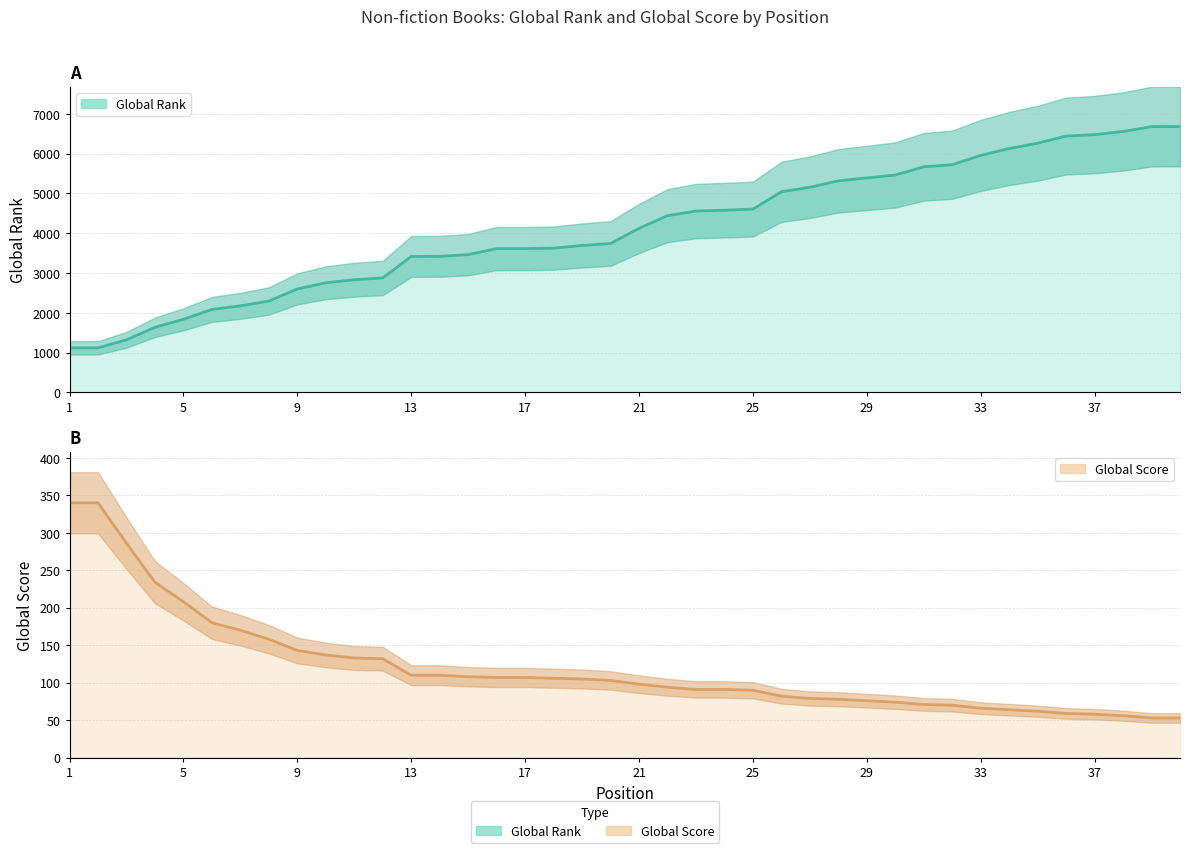

True or false: Global Rank and Global Score cross at least once.

False